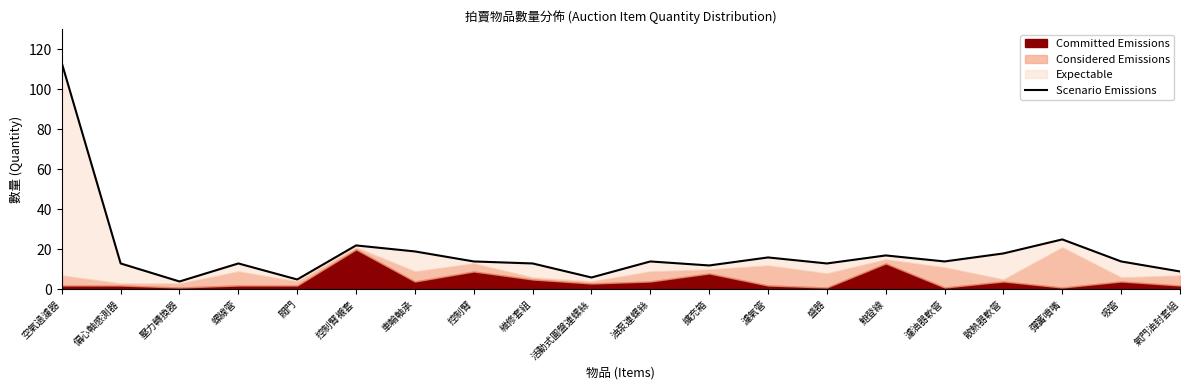

What is the sum of the values at 螺線管 and 盛器?

26